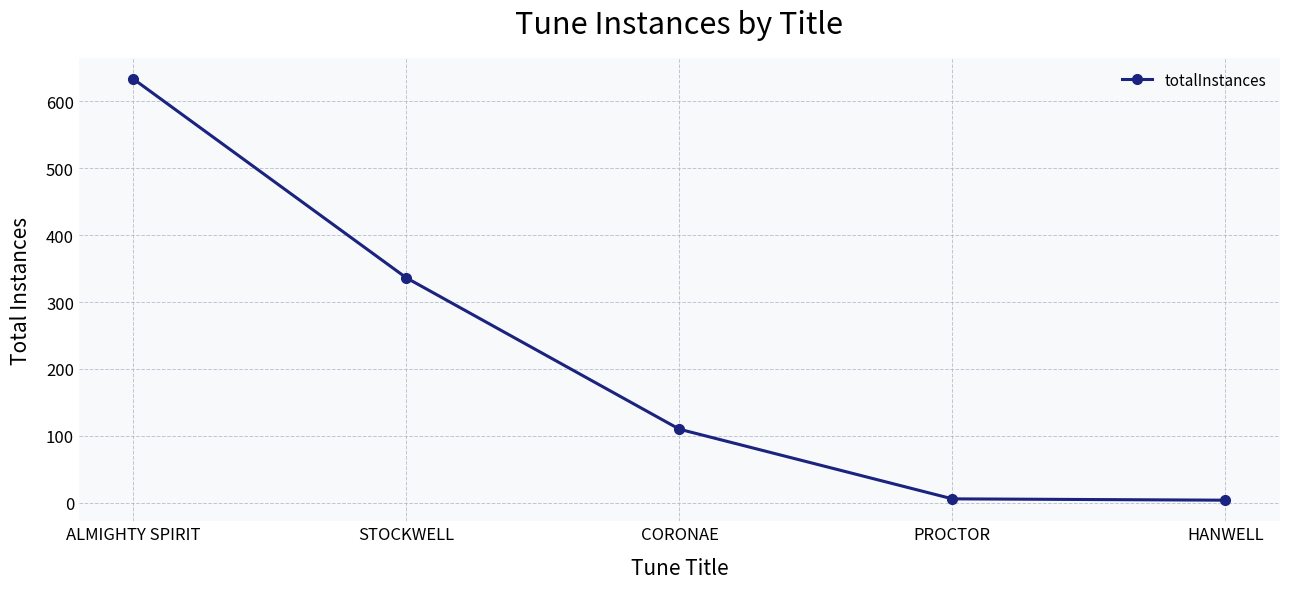

Between CORONAE and STOCKWELL, which is larger?

STOCKWELL